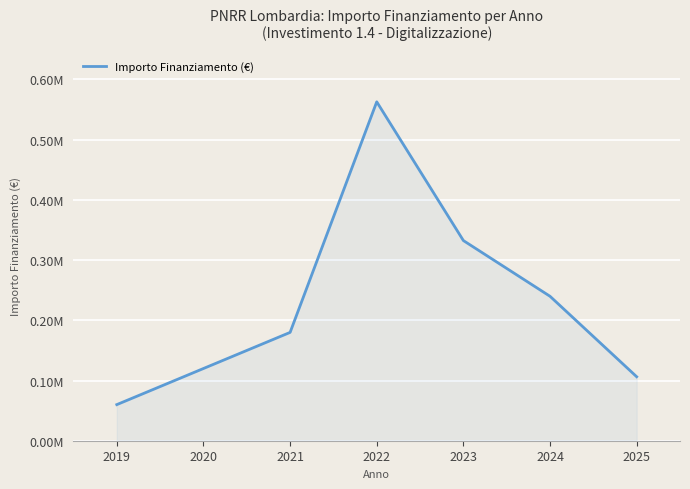

Does the chart display data point markers on the line(s)?

No